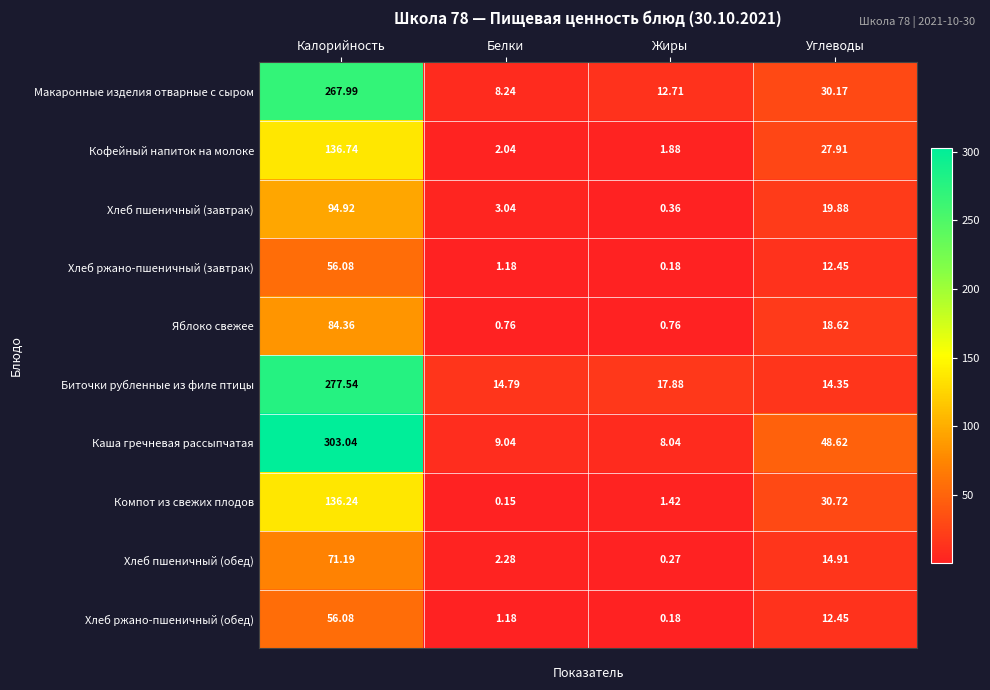

At which category does the chart reach its peak across all series?

Калорийность